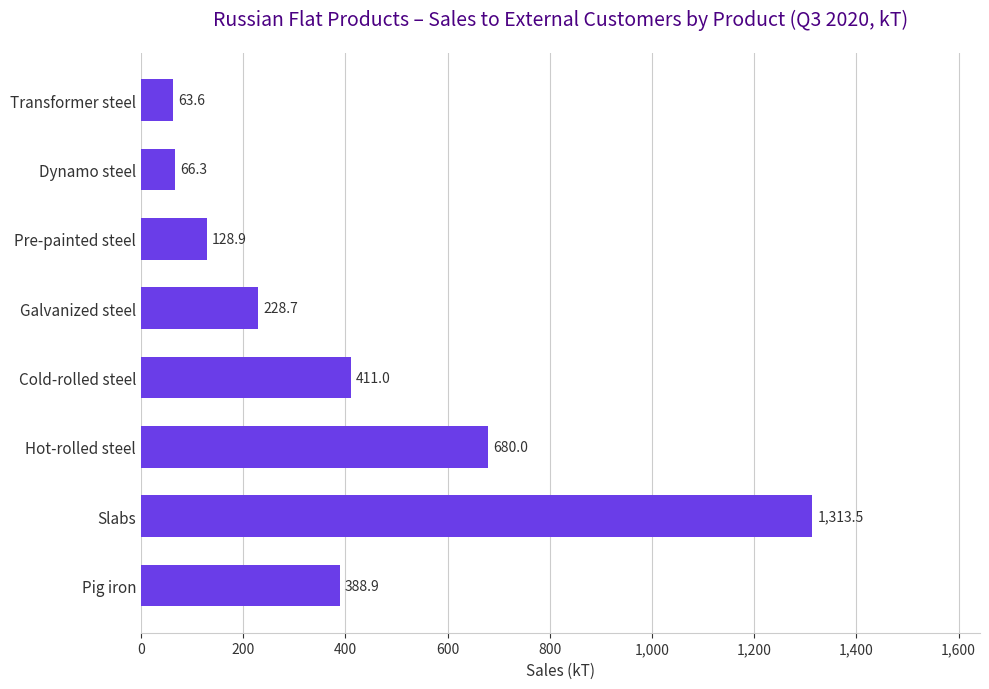

What is the ratio of the value at Pig iron to the value at Slabs?

0.3